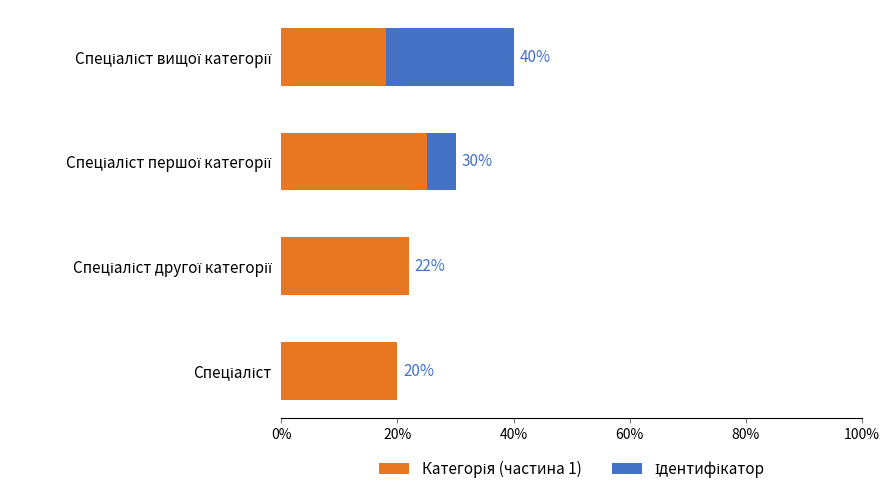

Which series has the largest total across all categories?

Категорія (частина 1)